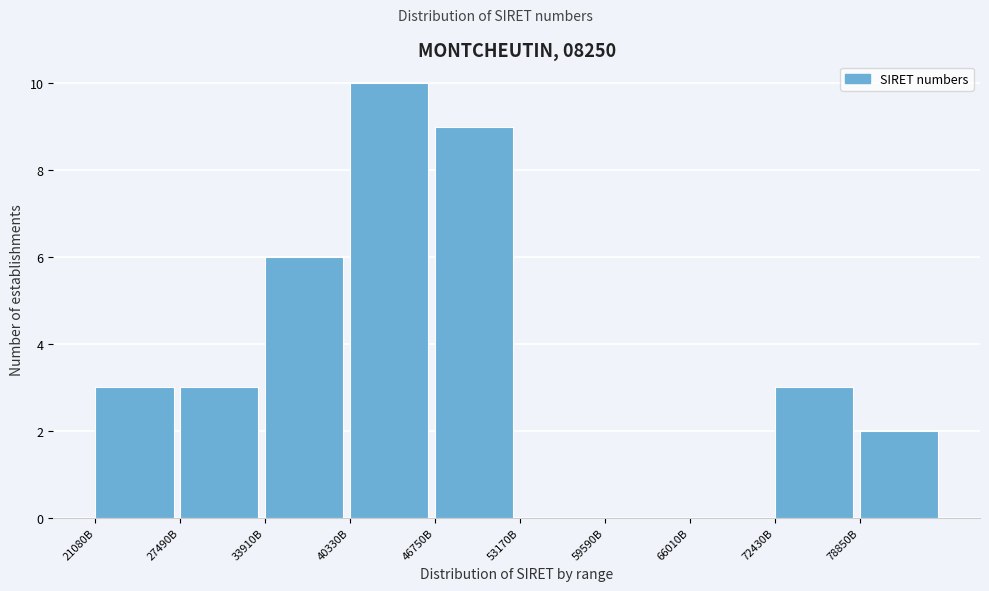

Reading left to right, what are all the values shown in this chart?

21080B=3	27490B=3	33910B=6	40330B=10	46750B=9	53170B=0	59590B=0	66010B=0	72430B=3	78850B=2